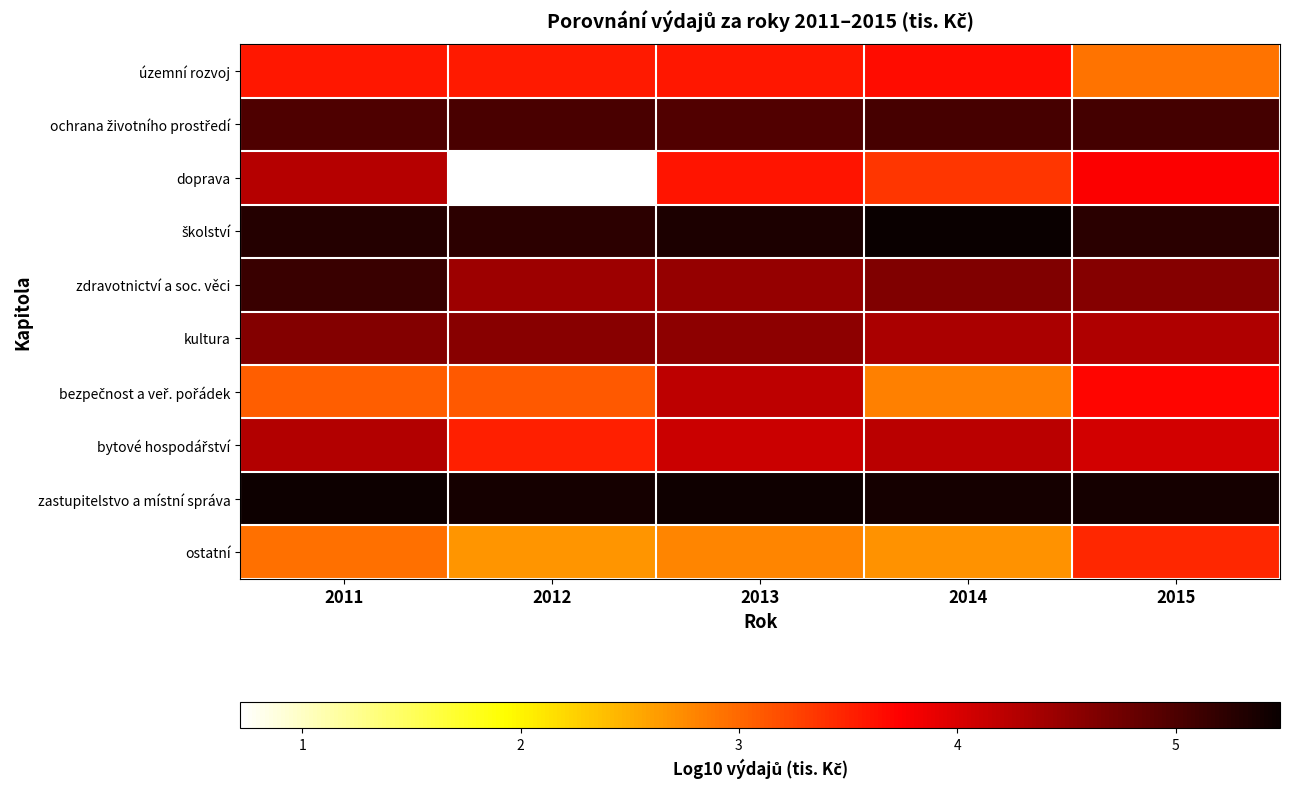

Rank the series at 2015 from lowest to highest value.

územní rozvoj, ostatní, bezpečnost a veř. pořádek, doprava, bytové hospodářství, kultura, zdravotnictví a soc. věci, ochrana životního prostředí, školství, zastupitelstvo a místní správa